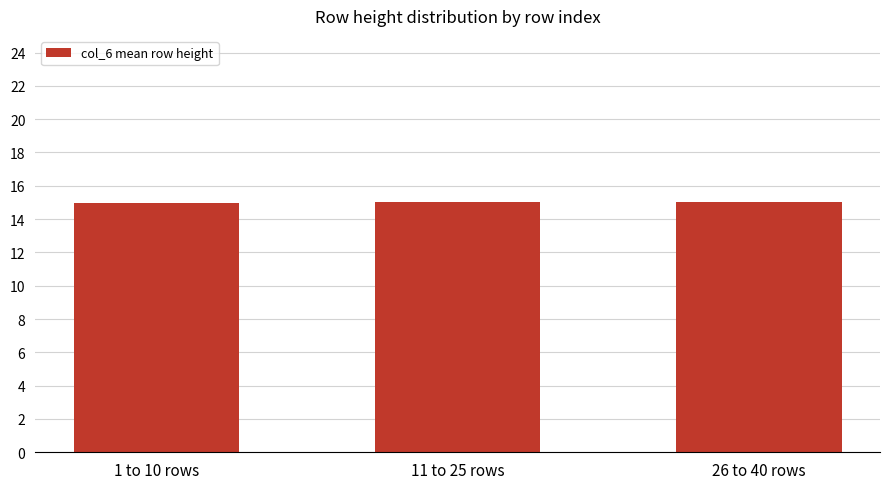

The chart shows a value of 15.0 at 11 to 25 rows. True or false?

True